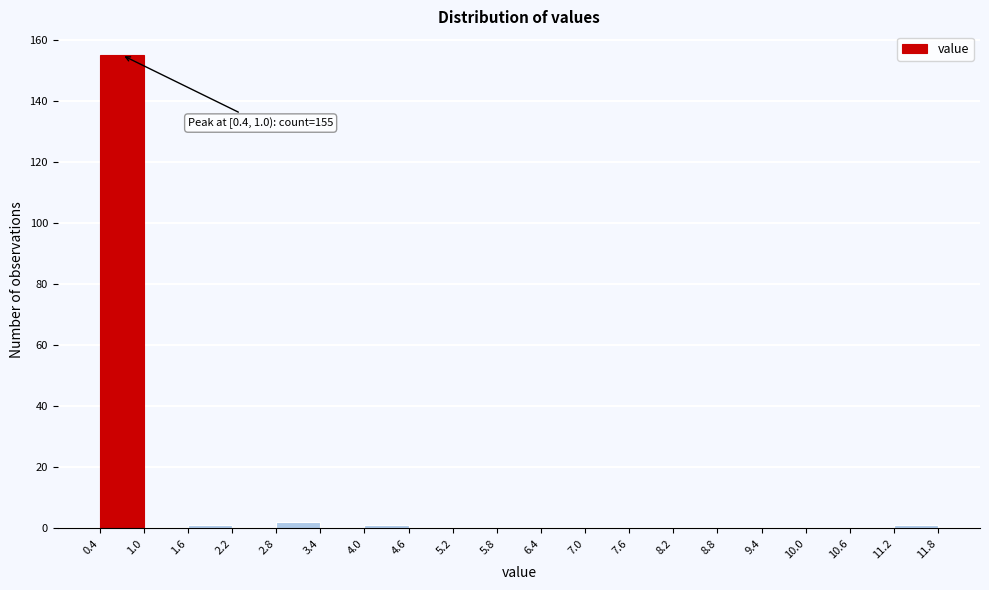

Which range on the x-axis has the tallest bar?

0.4 to 1.0